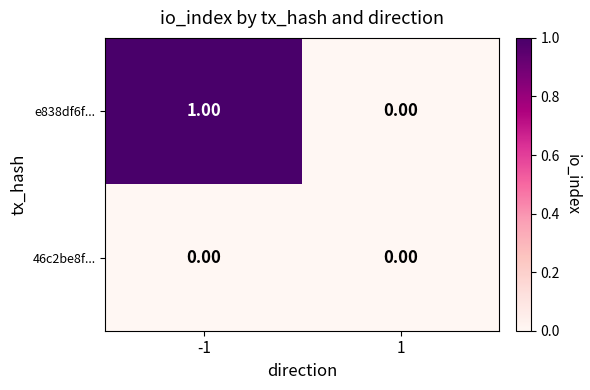

Which series has the largest range (max minus min)?

e838df6f...